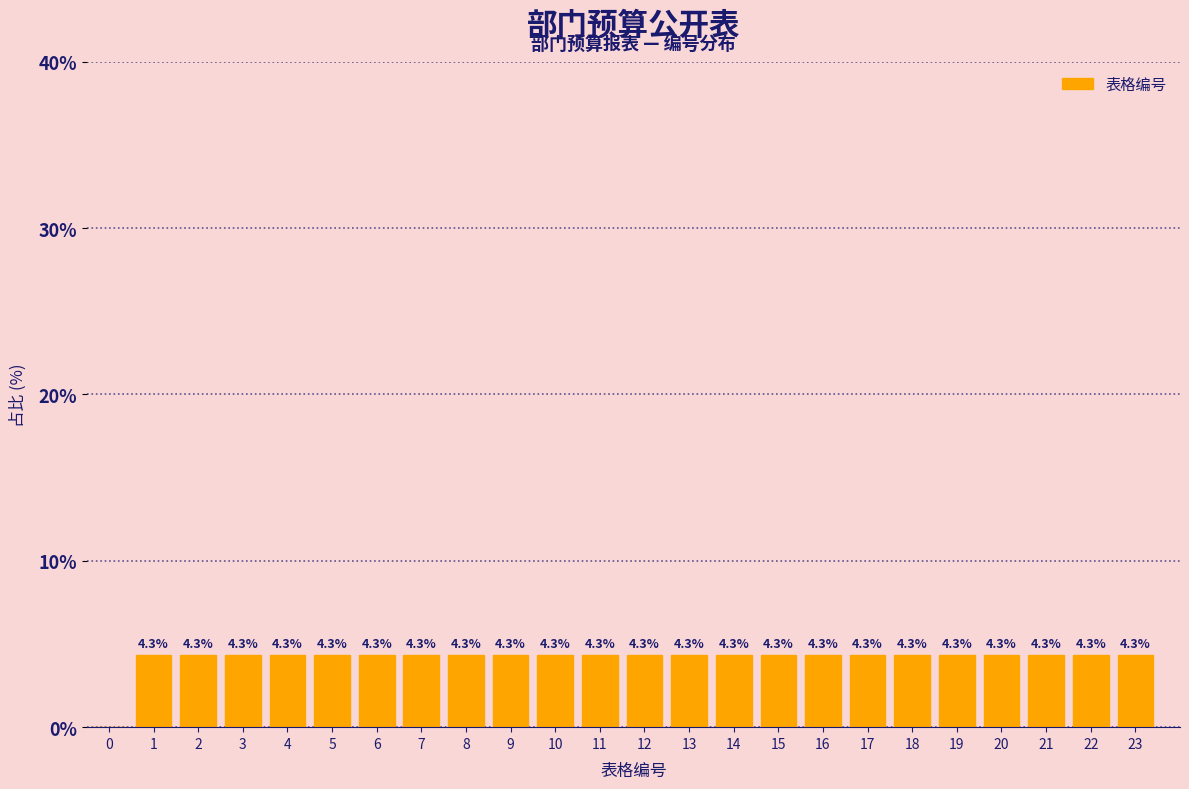

Reading right to left, extract all data points from this chart.

23=4.3	22=4.3	21=4.3	20=4.3	19=4.3	18=4.3	17=4.3	16=4.3	15=4.3	14=4.3	13=4.3	12=4.3	11=4.3	10=4.3	9=4.3	8=4.3	7=4.3	6=4.3	5=4.3	4=4.3	3=4.3	2=4.3	1=4.3	0=0.0